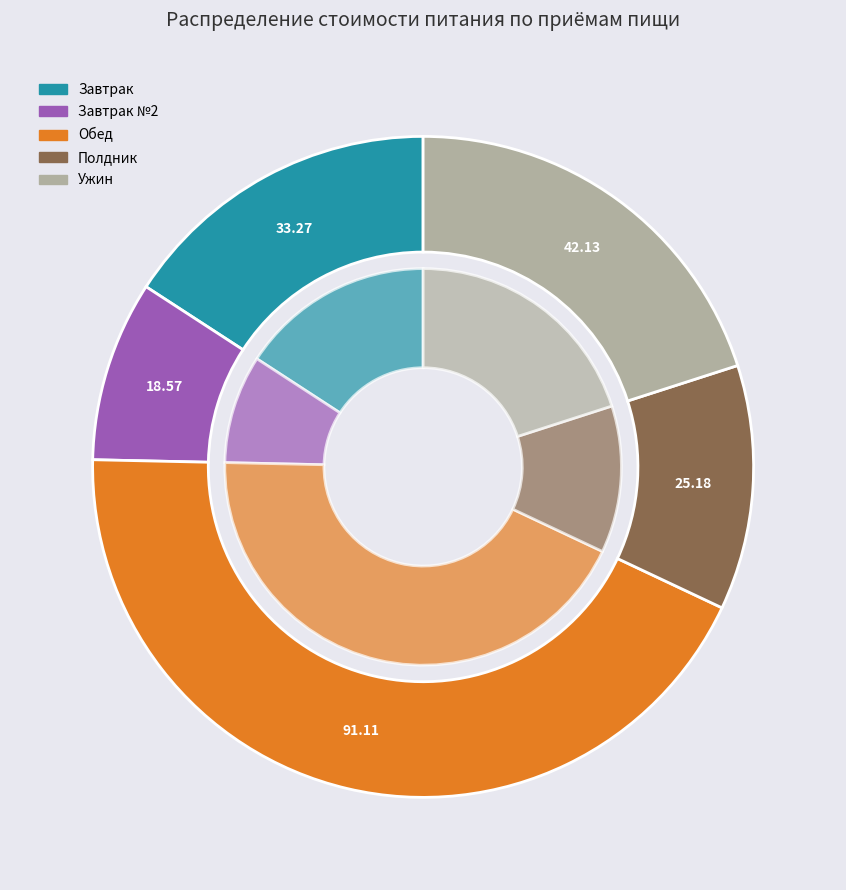

What percentage is the Обед slice, to the nearest percent?

43%